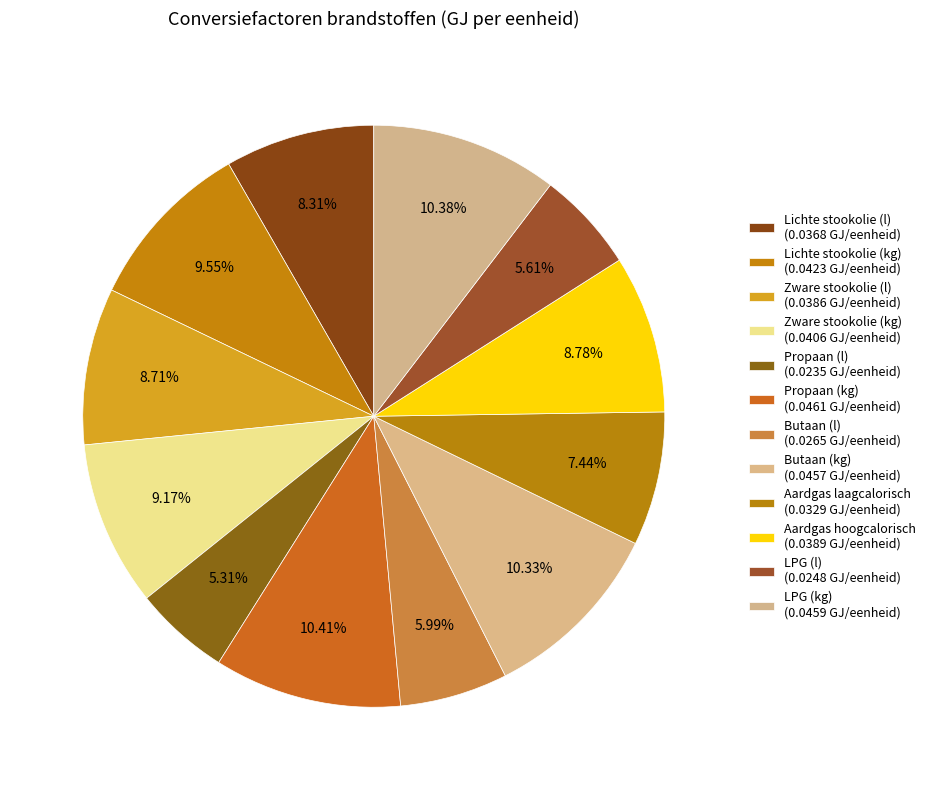

Which slice is the largest?

Propaan (kg)